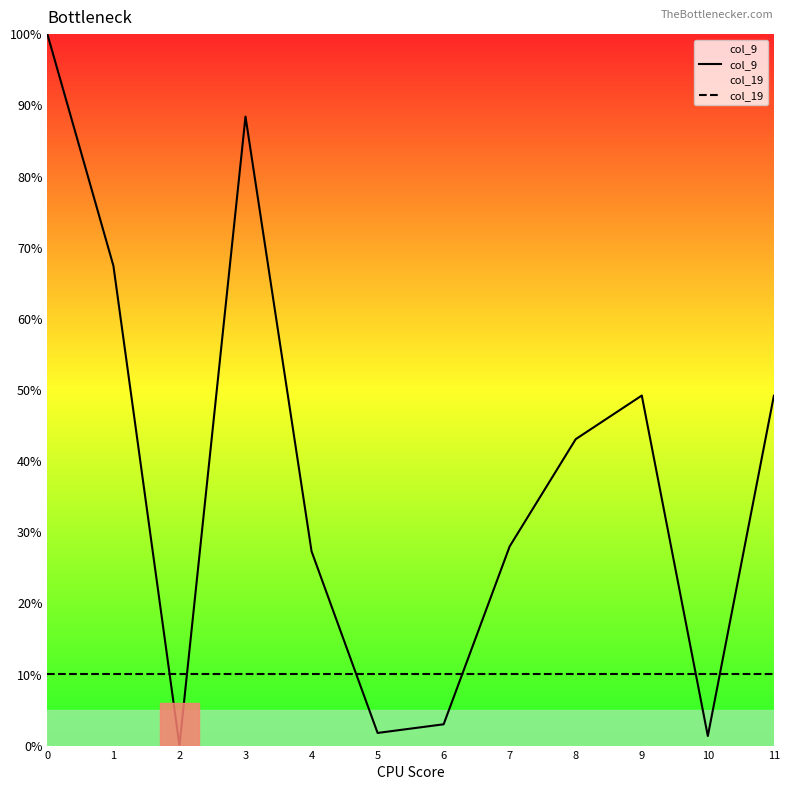

What is the value of the col_19 point at the 1st from the left?

10.0